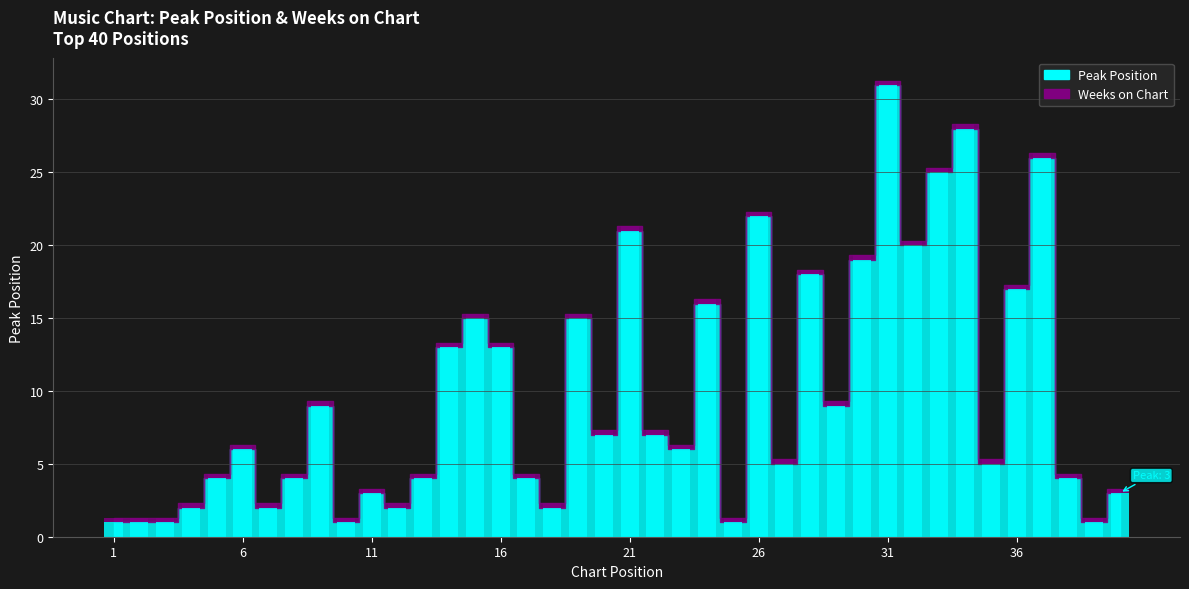

What is the ratio of the value at 3 to the value at 19?

0.1